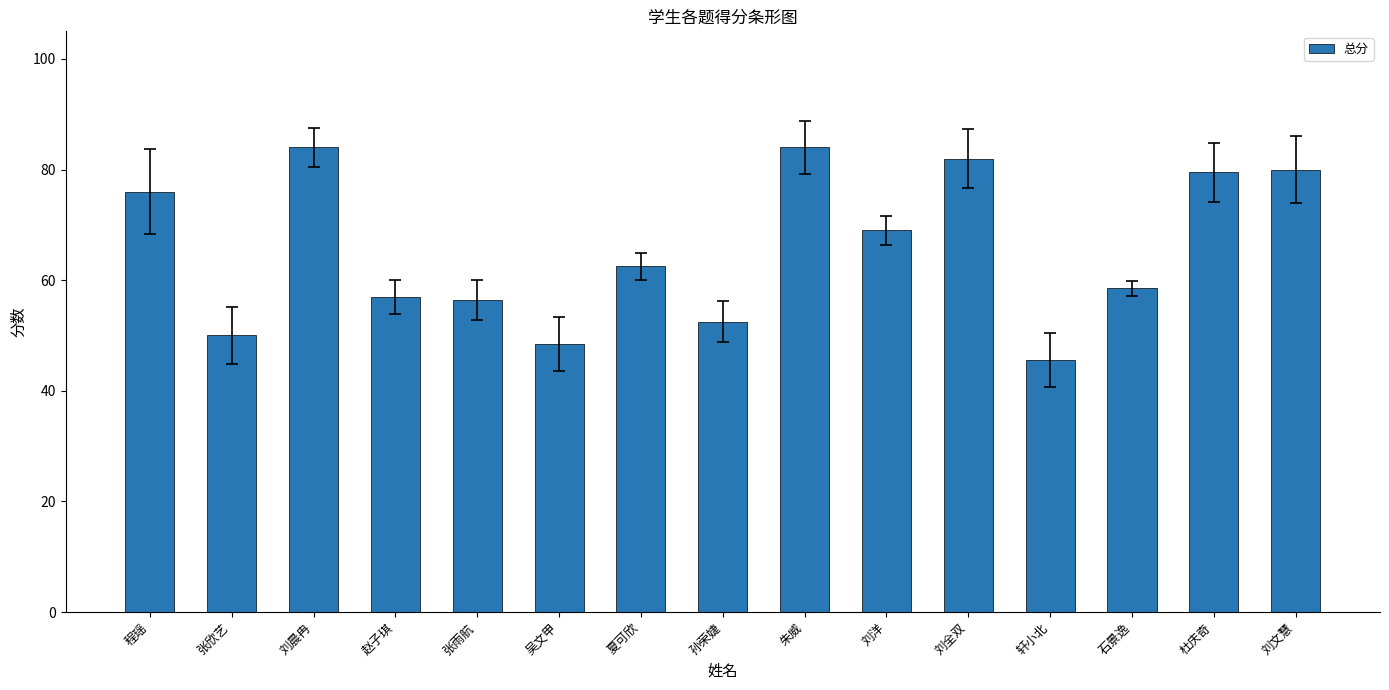

What is the minimum value shown in the chart?

45.5